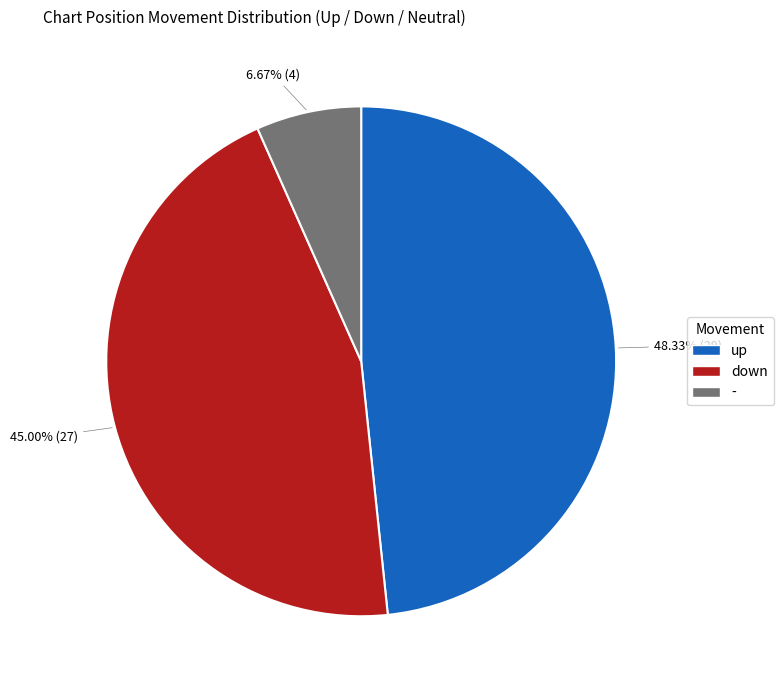

Between up and down, which is larger?

up